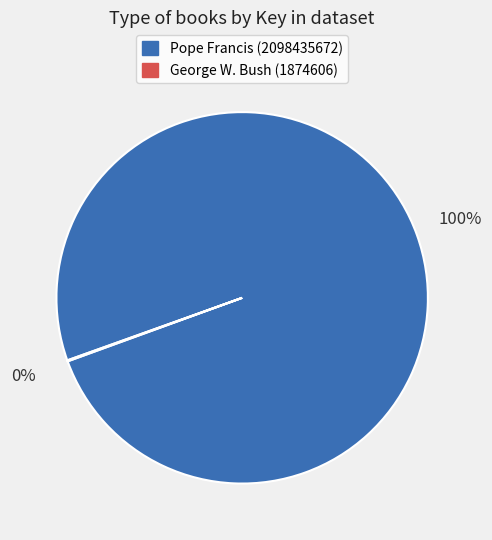

To the nearest percent, what is the average slice percentage?

50%